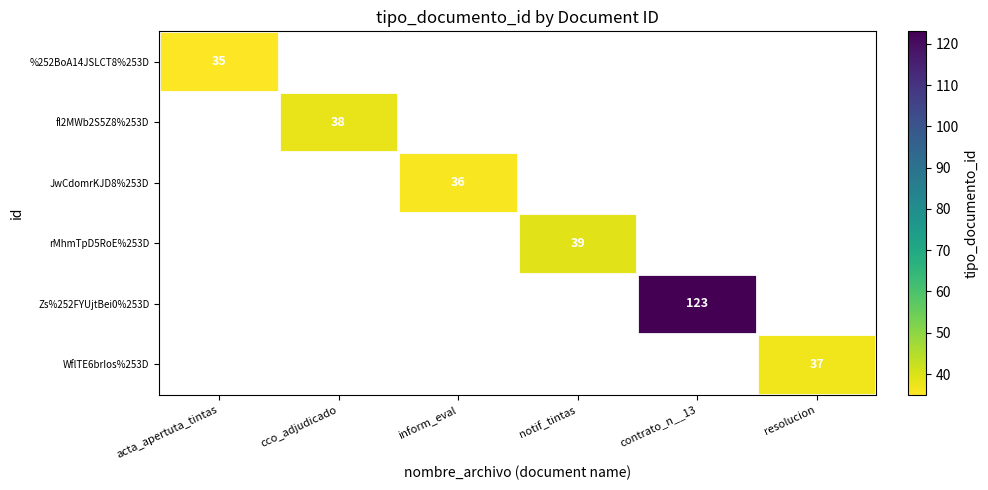

Which category has the lowest value in the %252BoA14JSLCT8%253D series?

acta_apertuta_tintas